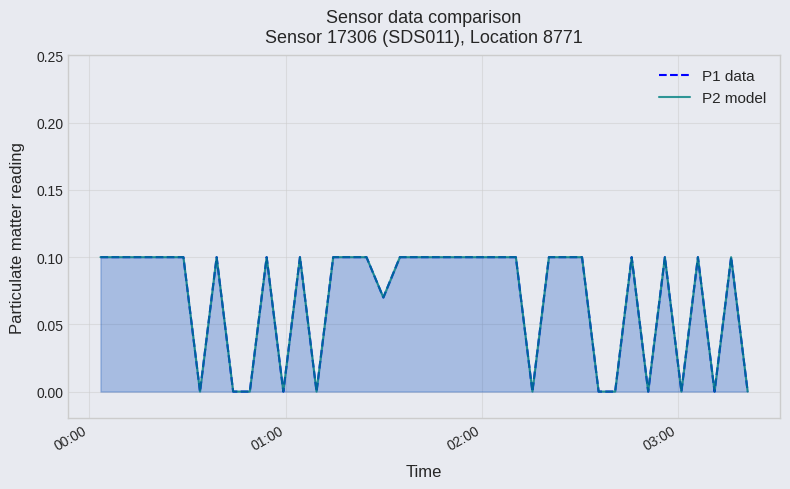

The value of P1 data at 11 is -0.1. True or false?

False